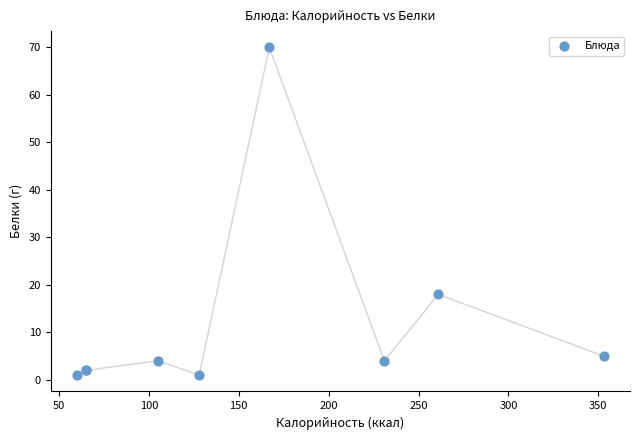

What Y value in the scatter plot is closest to 35?

18